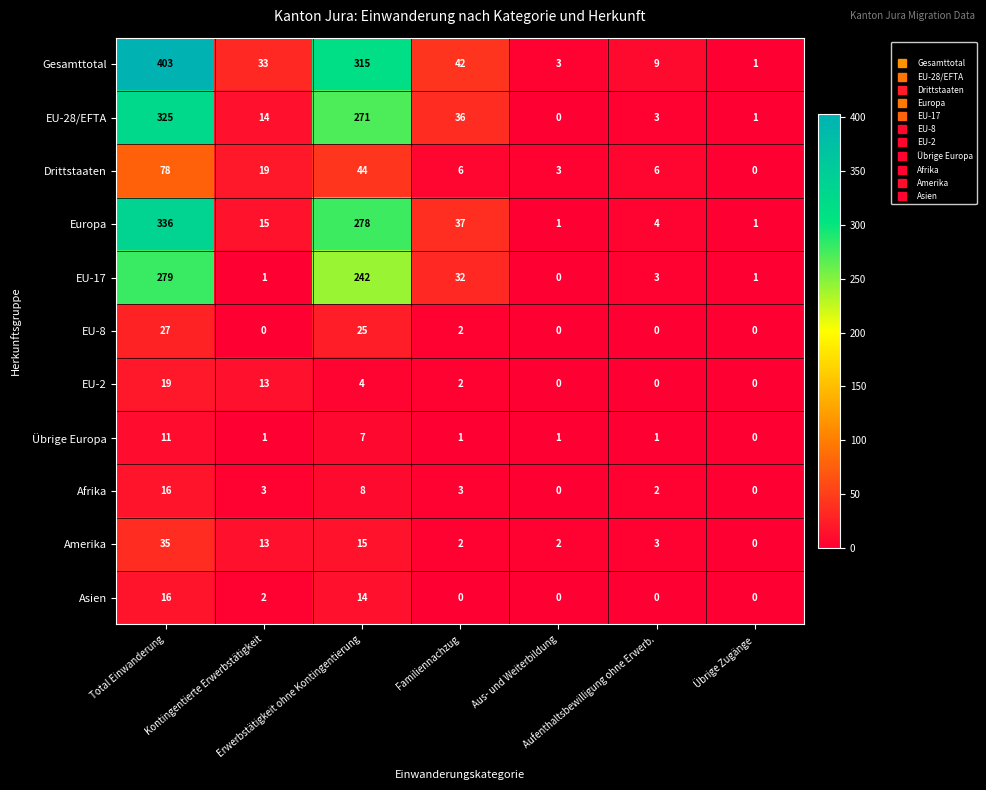

Which series has the largest range (max minus min)?

Gesamttotal